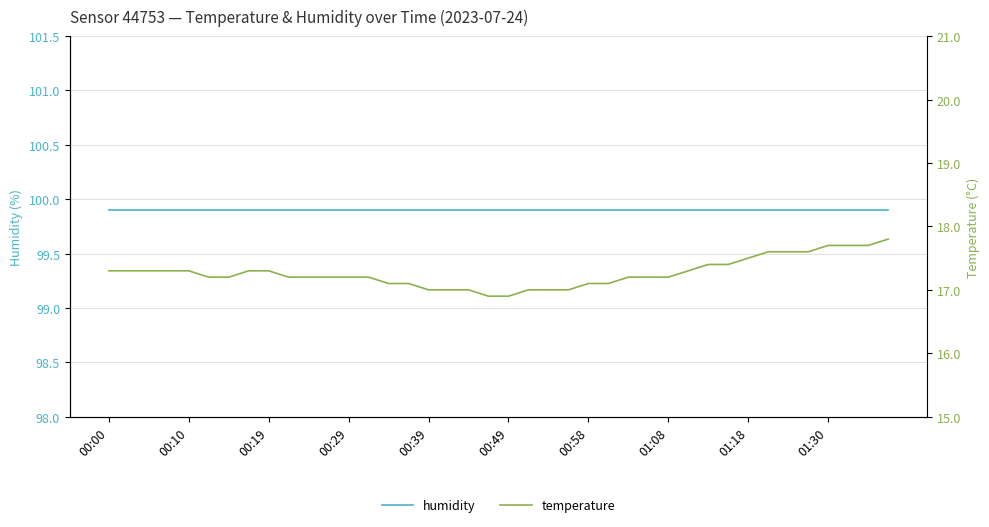

Which has a higher value, 12 or 31?

12